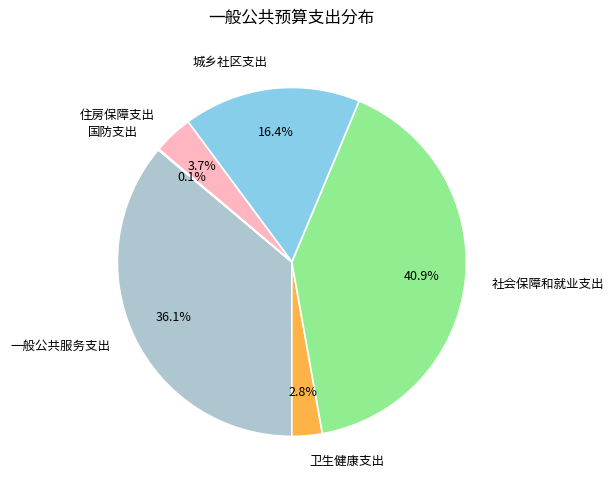

Is the sum of 城乡社区支出 and 一般公共服务支出 greater than half?

Yes